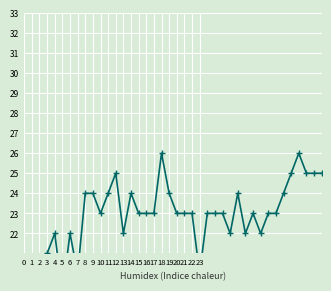

How many interior local valleys (lower than both neighbors) does the data have?

8